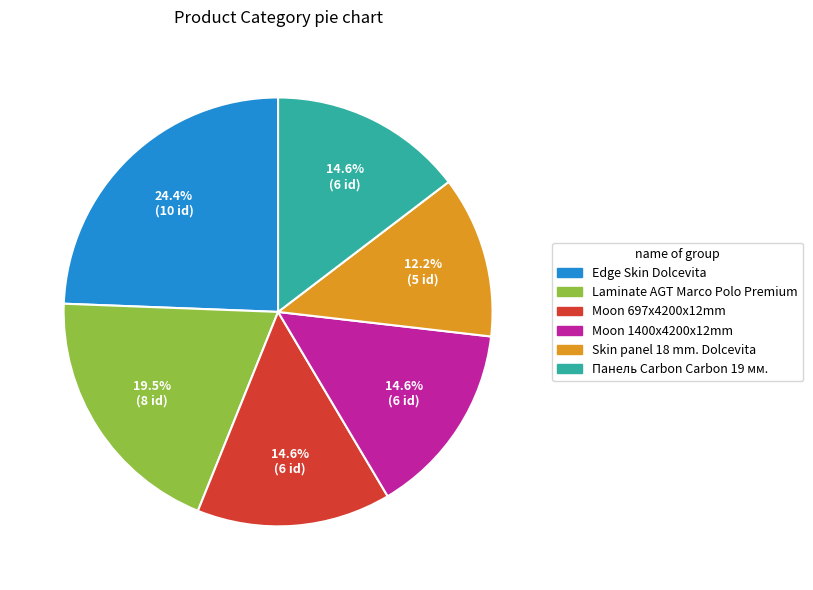

How many segments does this pie chart have?

6